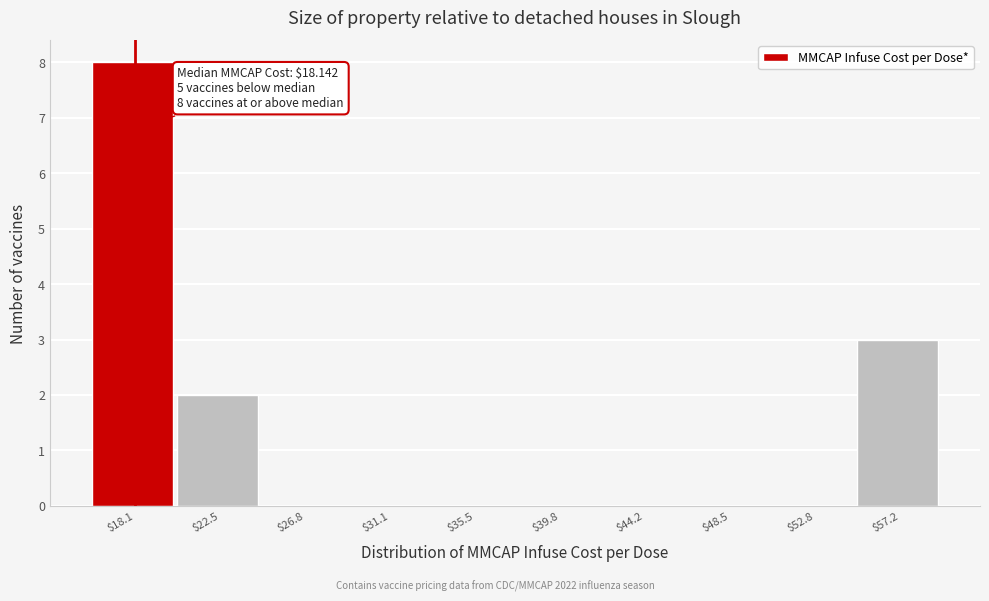

Over which range of the x-axis is the bar tallest?

16.0 to 20.5